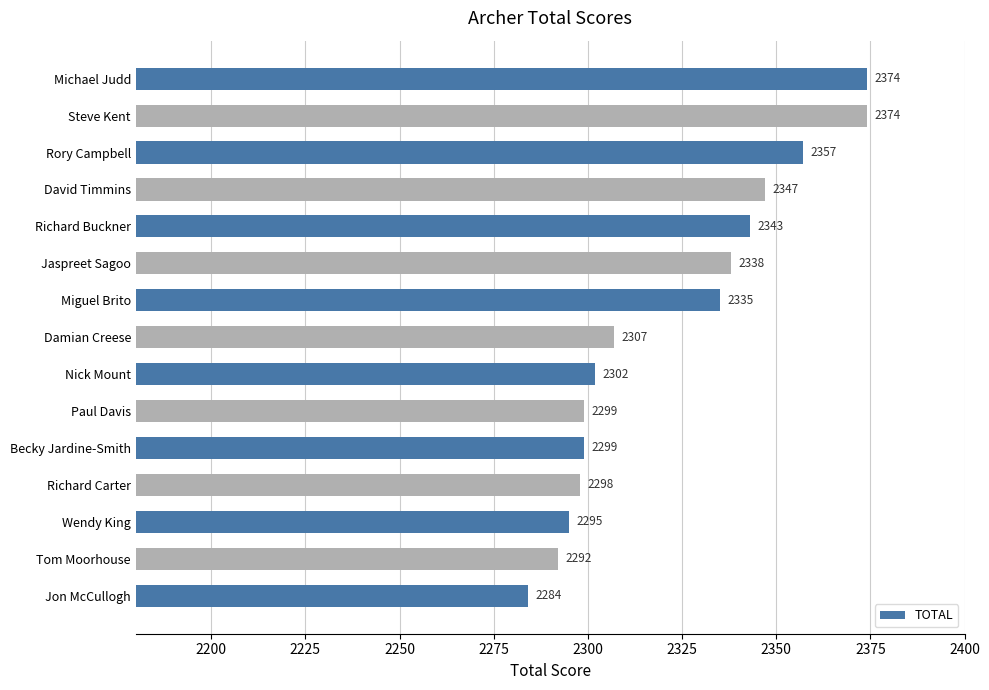

True or false: the data shows 1519 at Paul Davis.

False